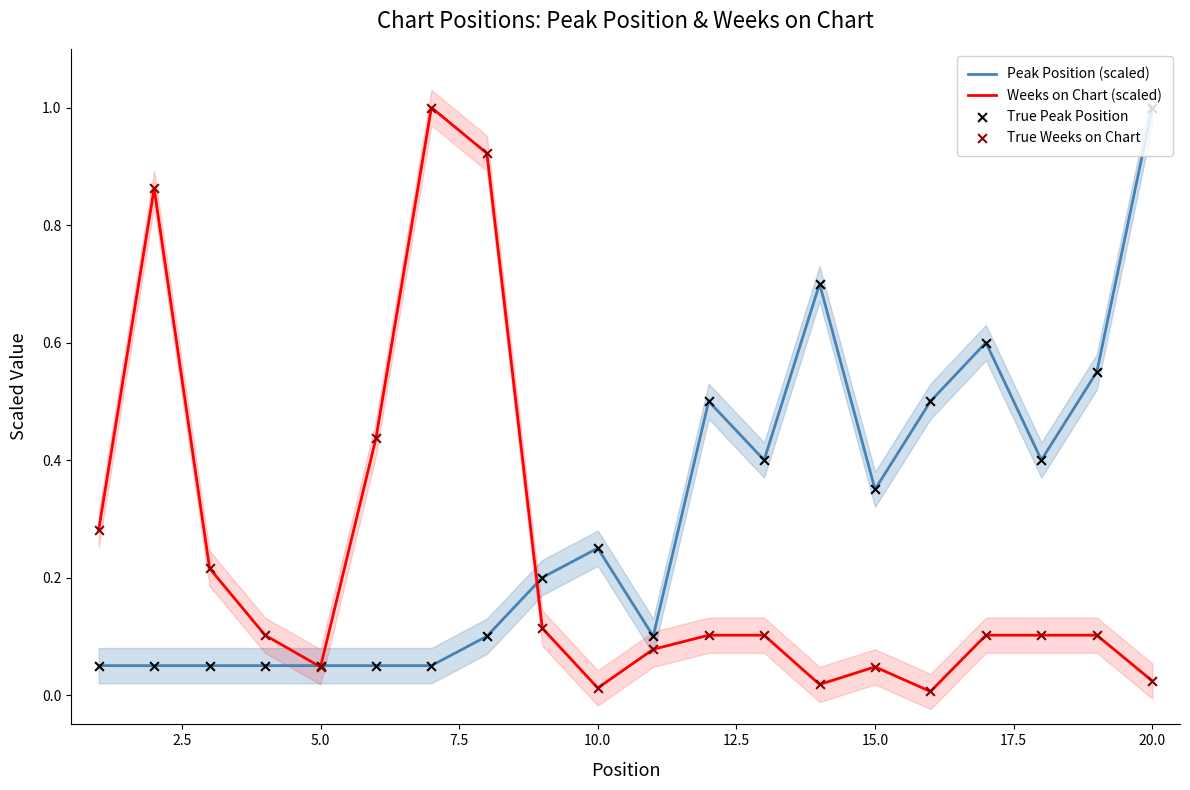

Is it true that Peak Position (scaled) equals 1.0 at 20.0?

True